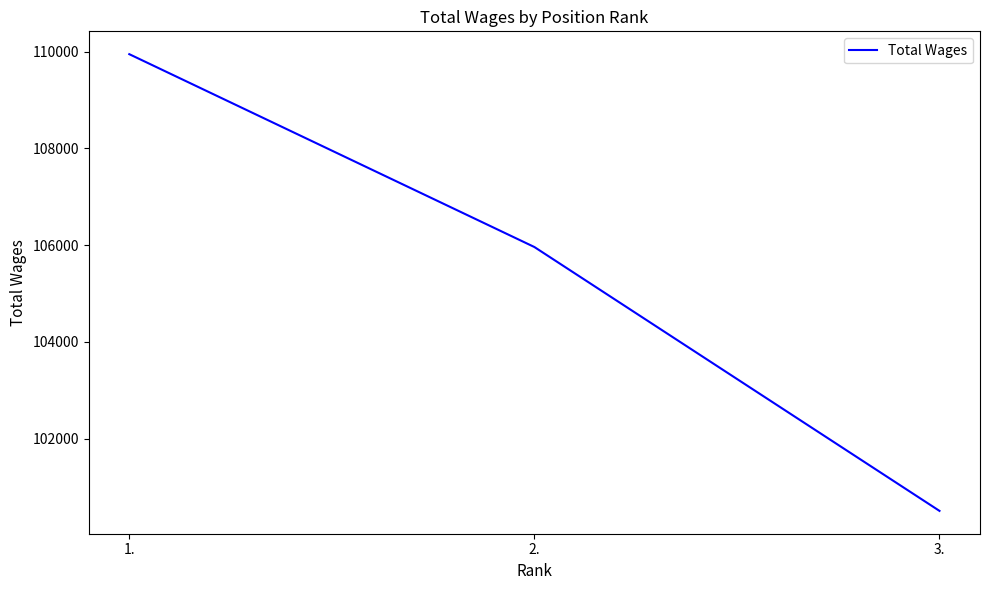

Count the values in the range 100511 to 109946.

3